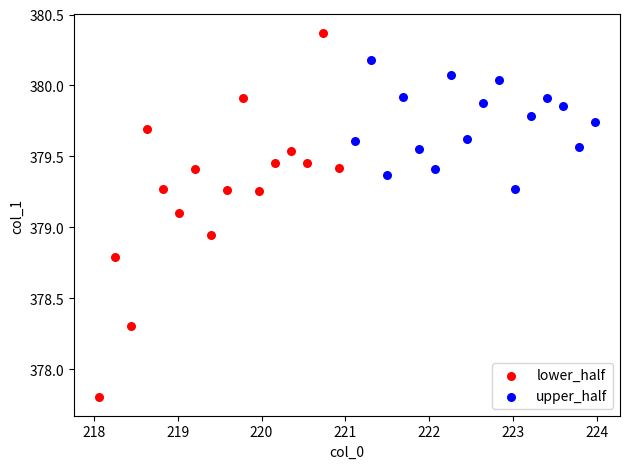

Which series has the largest Y range (max minus min)?

lower_half